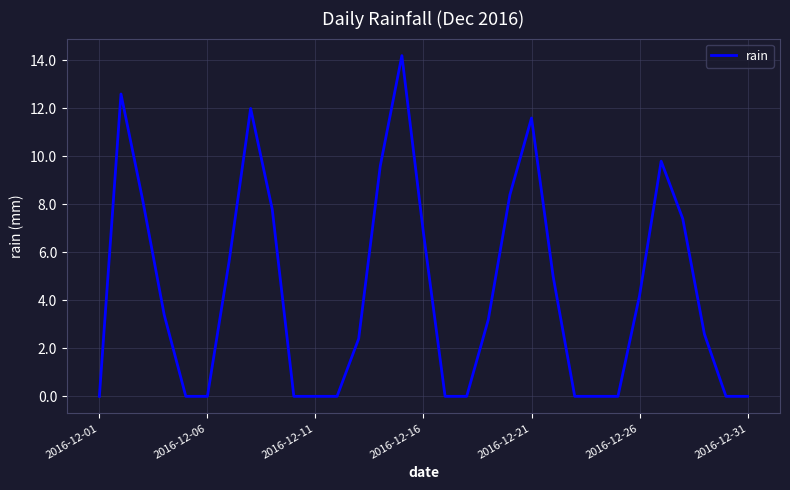

What is the difference between the maximum and minimum values?

14.2